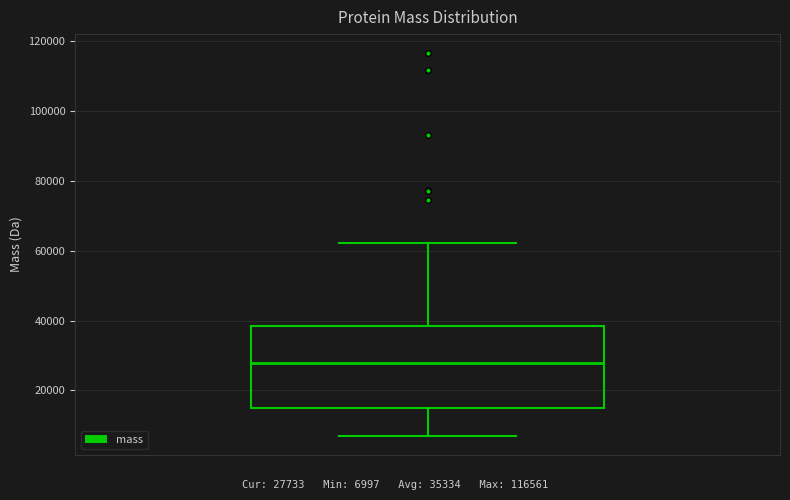

Read this box plot against the y-axis: the position of the median line, the range covered by the box, and the ends of both whiskers. The values are not printed on the chart, so give them approximately, as read against the axis.

median 28000, box 14000 to 38000, whiskers 6000 to 62000